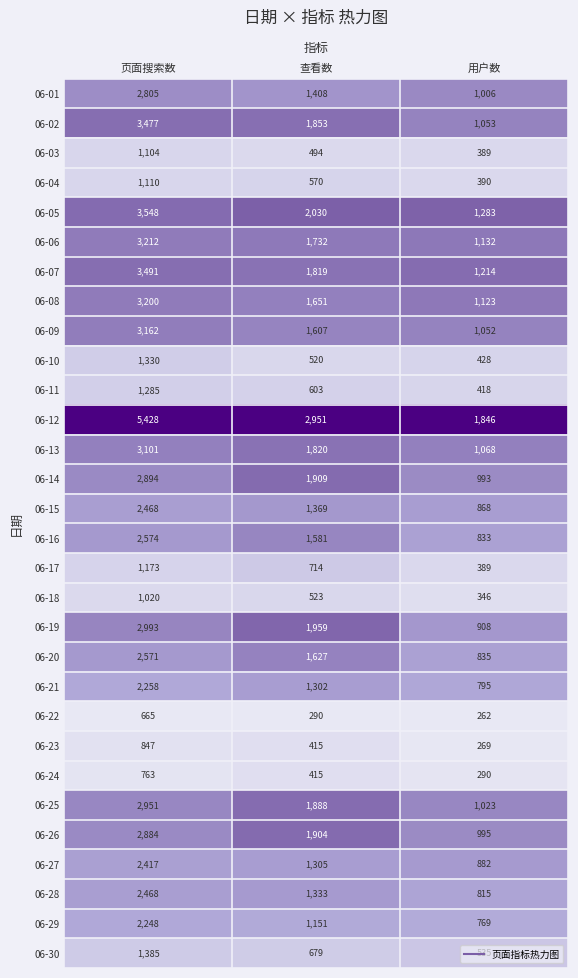

How many categories are shown in the chart?

3